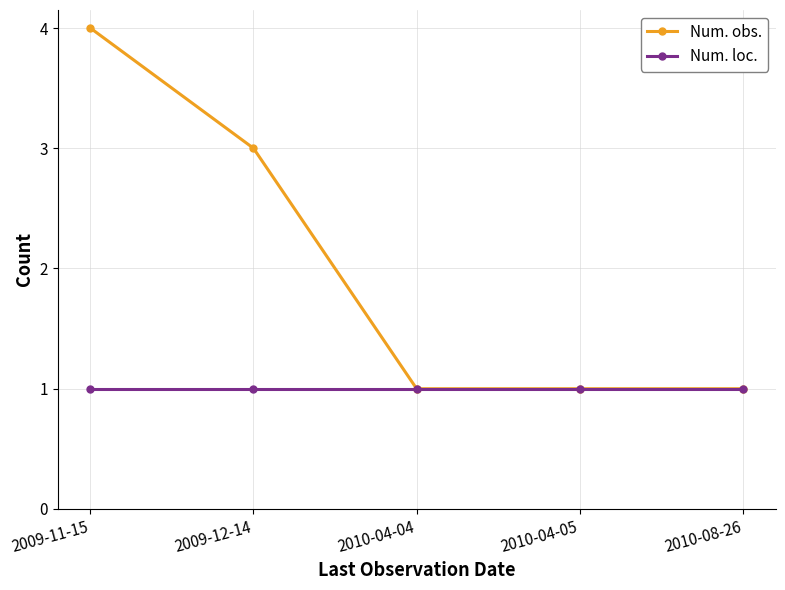

What is the sum of the Num. obs. values at 2010-08-26 and 2010-04-04?

2